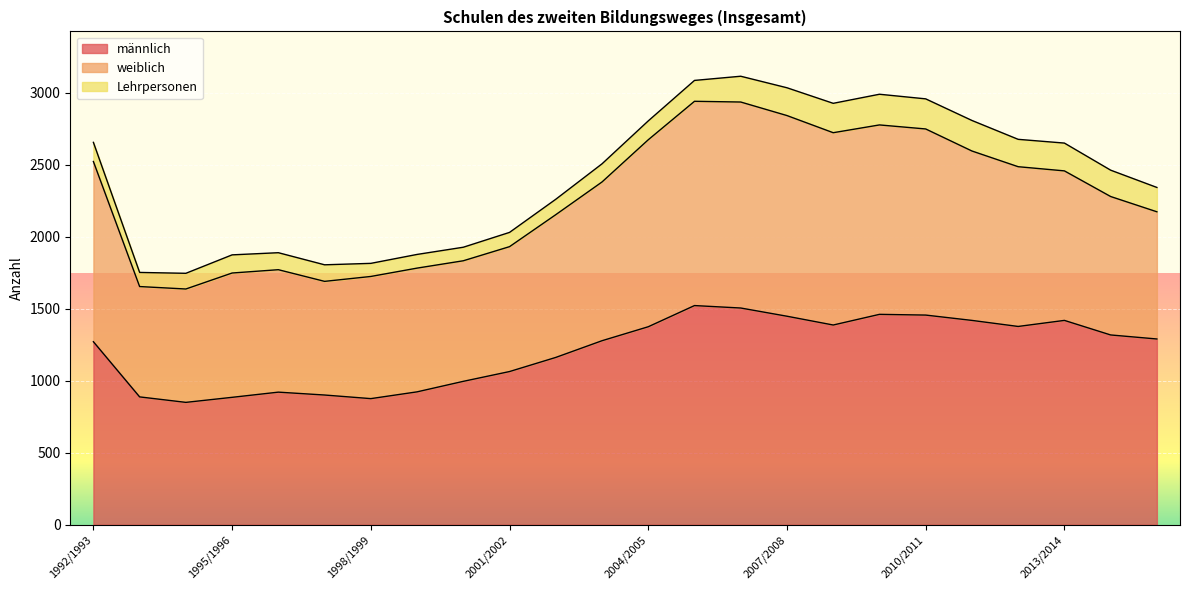

Where does the männlich series first go above 1289?

2004/2005